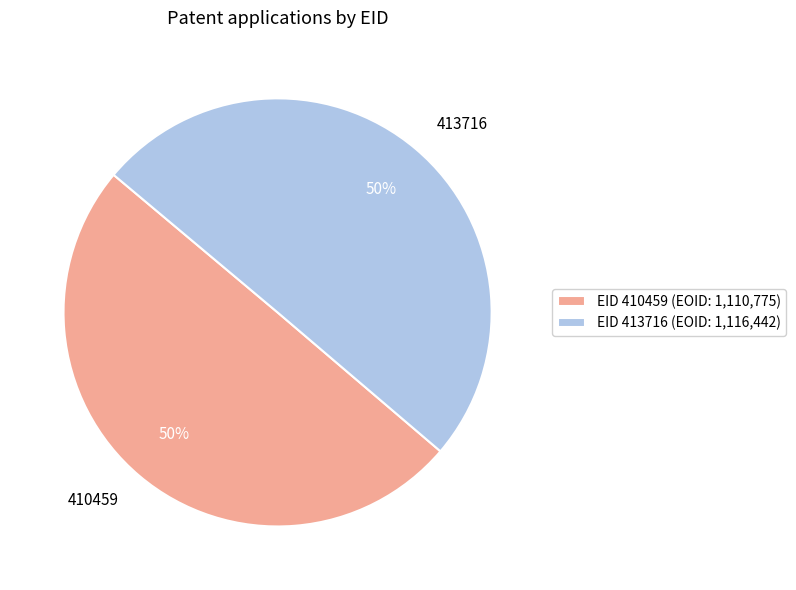

What is the ratio of the value at 410459 to the value at 413716?

1.0